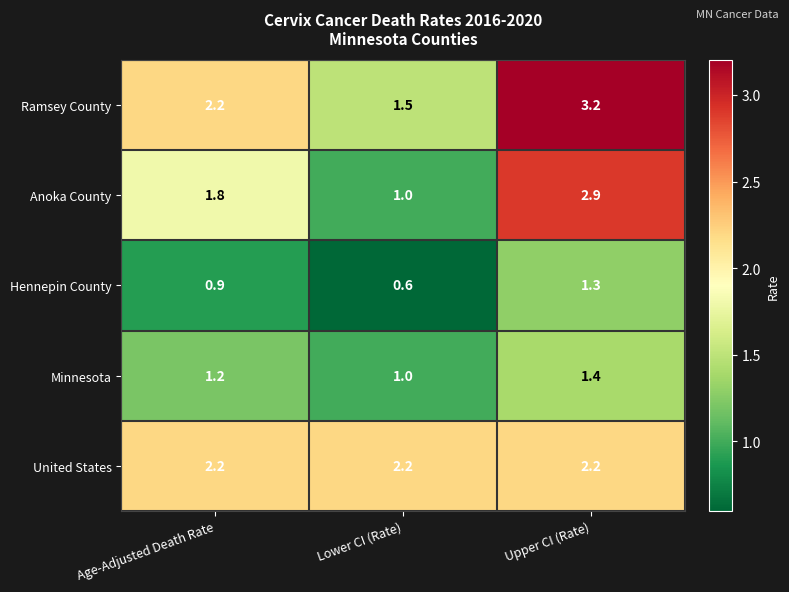

How many values in the Minnesota series exceed 1?

2